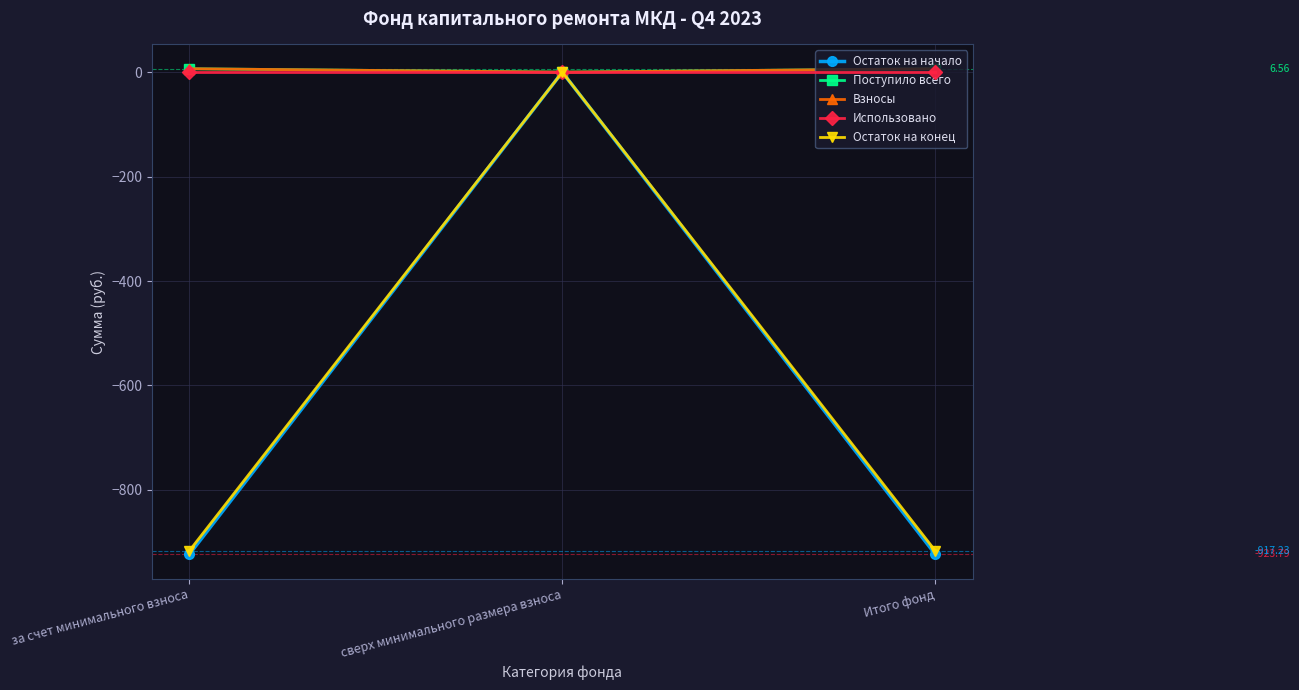

Is it true that Остаток на конец equals -917.2 at за счет минимального взноса?

True